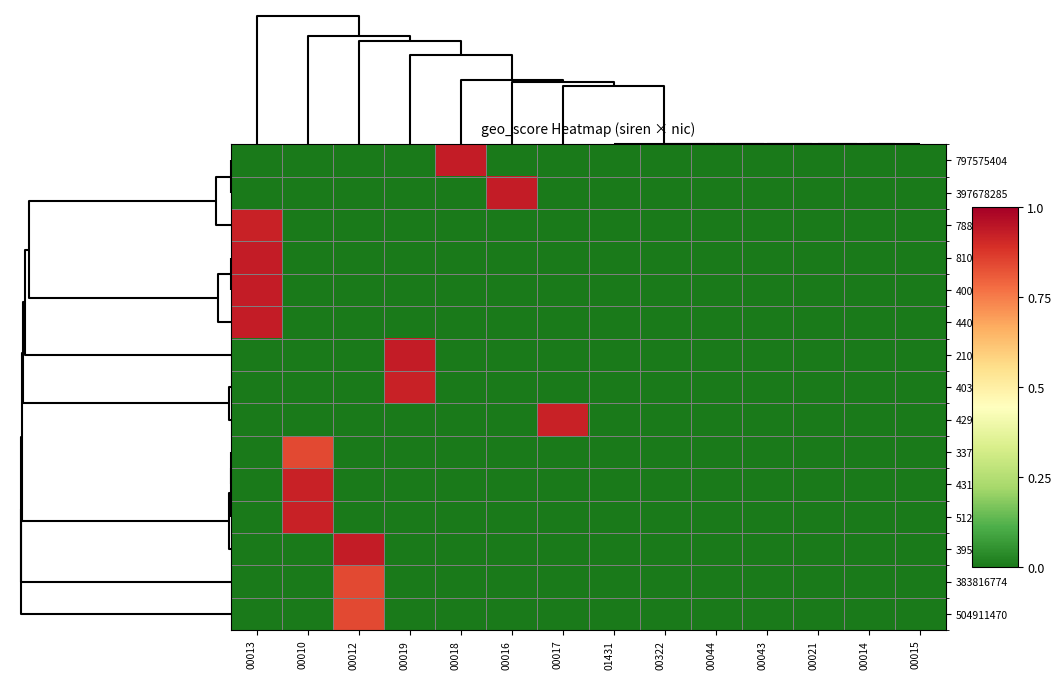

Reading left to right, what are all the values shown in this chart?

797575404: 00013=0.0	00010=0.0	00012=0.0	00019=0.0	00018=0.9	00016=0.0	00017=0.0	01431=0.0	00322=0.0	00044=0.0	00043=0.0	00021=0.0	00014=0.0	00015=0.0
397678285: 00013=0.0	00010=0.0	00012=0.0	00019=0.0	00018=0.0	00016=0.9	00017=0.0	01431=0.0	00322=0.0	00044=0.0	00043=0.0	00021=0.0	00014=0.0	00015=0.0
788899995: 00013=0.9	00010=0.0	00012=0.0	00019=0.0	00018=0.0	00016=0.0	00017=0.0	01431=0.0	00322=0.0	00044=0.0	00043=0.0	00021=0.0	00014=0.0	00015=0.0
810569236: 00013=0.9	00010=0.0	00012=0.0	00019=0.0	00018=0.0	00016=0.0	00017=0.0	01431=0.0	00322=0.0	00044=0.0	00043=0.0	00021=0.0	00014=0.0	00015=0.0
400668547: 00013=0.9	00010=0.0	00012=0.0	00019=0.0	00018=0.0	00016=0.0	00017=0.0	01431=0.0	00322=0.0	00044=0.0	00043=0.0	00021=0.0	00014=0.0	00015=0.0
440387116: 00013=0.9	00010=0.0	00012=0.0	00019=0.0	00018=0.0	00016=0.0	00017=0.0	01431=0.0	00322=0.0	00044=0.0	00043=0.0	00021=0.0	00014=0.0	00015=0.0
210201562: 00013=0.0	00010=0.0	00012=0.0	00019=0.9	00018=0.0	00016=0.0	00017=0.0	01431=0.0	00322=0.0	00044=0.0	00043=0.0	00021=0.0	00014=0.0	00015=0.0
403156193: 00013=0.0	00010=0.0	00012=0.0	00019=0.9	00018=0.0	00016=0.0	00017=0.0	01431=0.0	00322=0.0	00044=0.0	00043=0.0	00021=0.0	00014=0.0	00015=0.0
429601776: 00013=0.0	00010=0.0	00012=0.0	00019=0.0	00018=0.0	00016=0.0	00017=0.9	01431=0.0	00322=0.0	00044=0.0	00043=0.0	00021=0.0	00014=0.0	00015=0.0
337783310: 00013=0.0	00010=0.8	00012=0.0	00019=0.0	00018=0.0	00016=0.0	00017=0.0	01431=0.0	00322=0.0	00044=0.0	00043=0.0	00021=0.0	00014=0.0	00015=0.0
431659325: 00013=0.0	00010=0.9	00012=0.0	00019=0.0	00018=0.0	00016=0.0	00017=0.0	01431=0.0	00322=0.0	00044=0.0	00043=0.0	00021=0.0	00014=0.0	00015=0.0
512817677: 00013=0.0	00010=0.9	00012=0.0	00019=0.0	00018=0.0	00016=0.0	00017=0.0	01431=0.0	00322=0.0	00044=0.0	00043=0.0	00021=0.0	00014=0.0	00015=0.0
395165699: 00013=0.0	00010=0.0	00012=0.9	00019=0.0	00018=0.0	00016=0.0	00017=0.0	01431=0.0	00322=0.0	00044=0.0	00043=0.0	00021=0.0	00014=0.0	00015=0.0
383816774: 00013=0.0	00010=0.0	00012=0.8	00019=0.0	00018=0.0	00016=0.0	00017=0.0	01431=0.0	00322=0.0	00044=0.0	00043=0.0	00021=0.0	00014=0.0	00015=0.0
504911470: 00013=0.0	00010=0.0	00012=0.8	00019=0.0	00018=0.0	00016=0.0	00017=0.0	01431=0.0	00322=0.0	00044=0.0	00043=0.0	00021=0.0	00014=0.0	00015=0.0